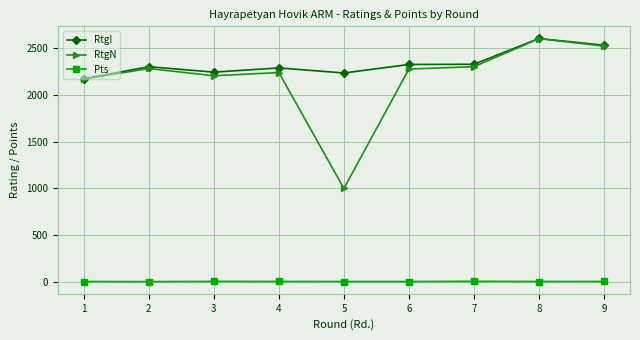

What are all the series names shown in the legend?

RtgI, RtgN, Pts